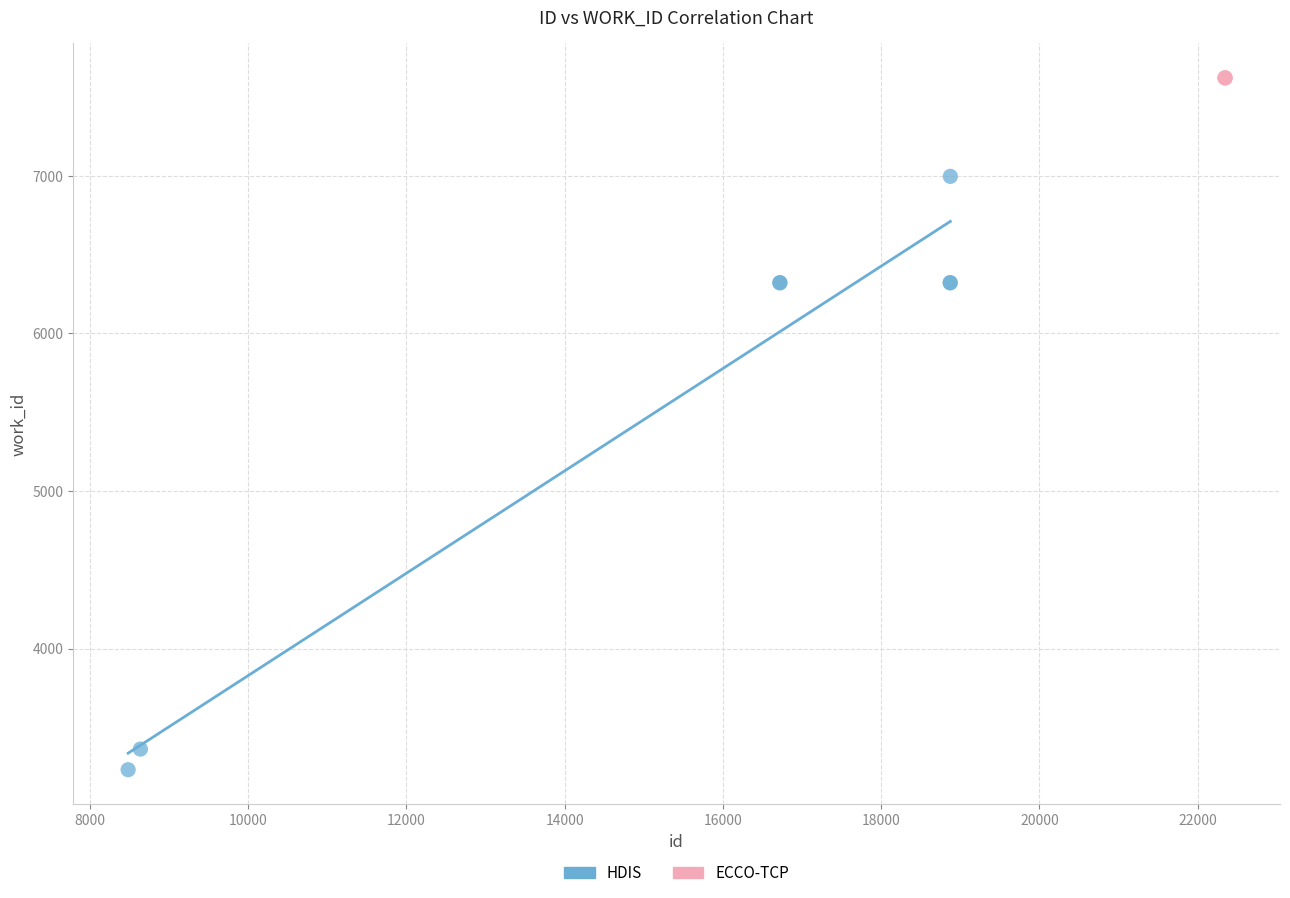

Which series reaches the minimum Y coordinate?

HDIS